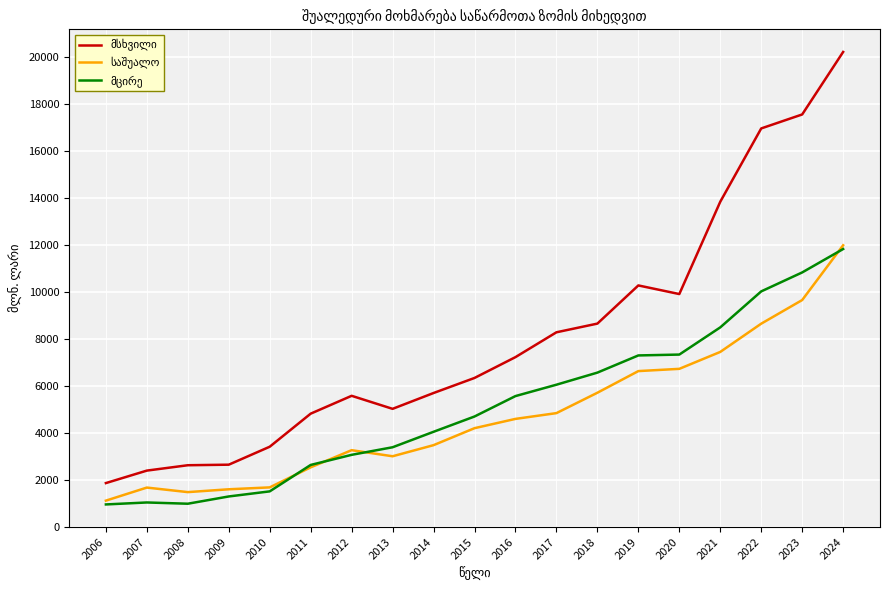

What is the greatest value displayed?

20210.6